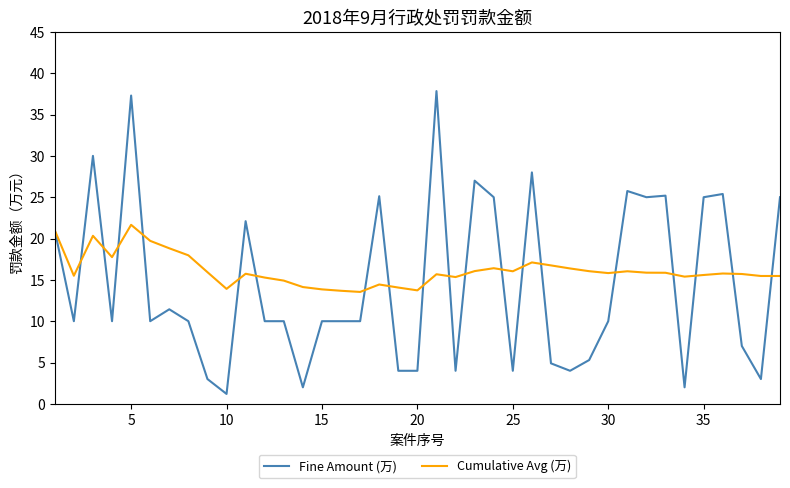

What are all the series names shown in the legend?

Fine Amount (万), Cumulative Avg (万)